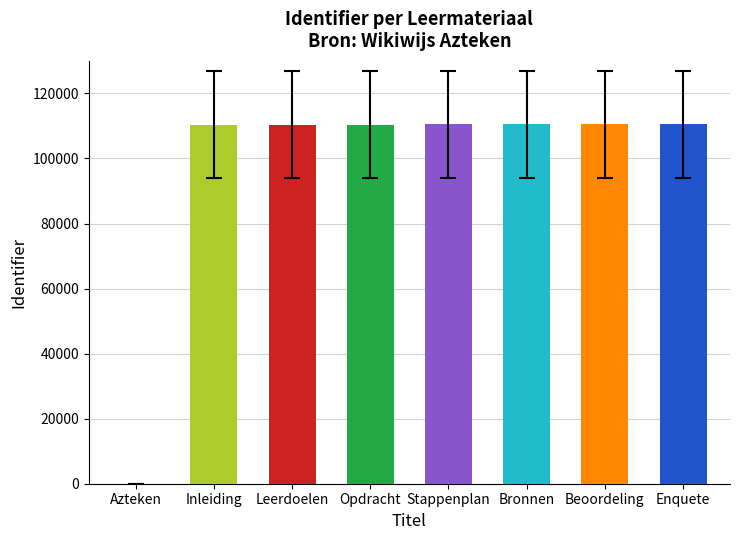

Approximately how many times larger is the value at Enquete compared to Stappenplan?

1.0